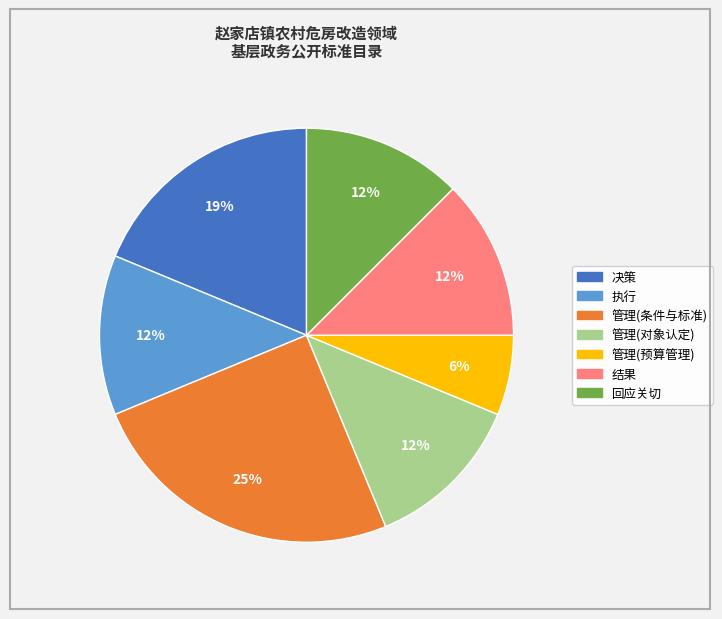

How many segments does this pie chart have?

7